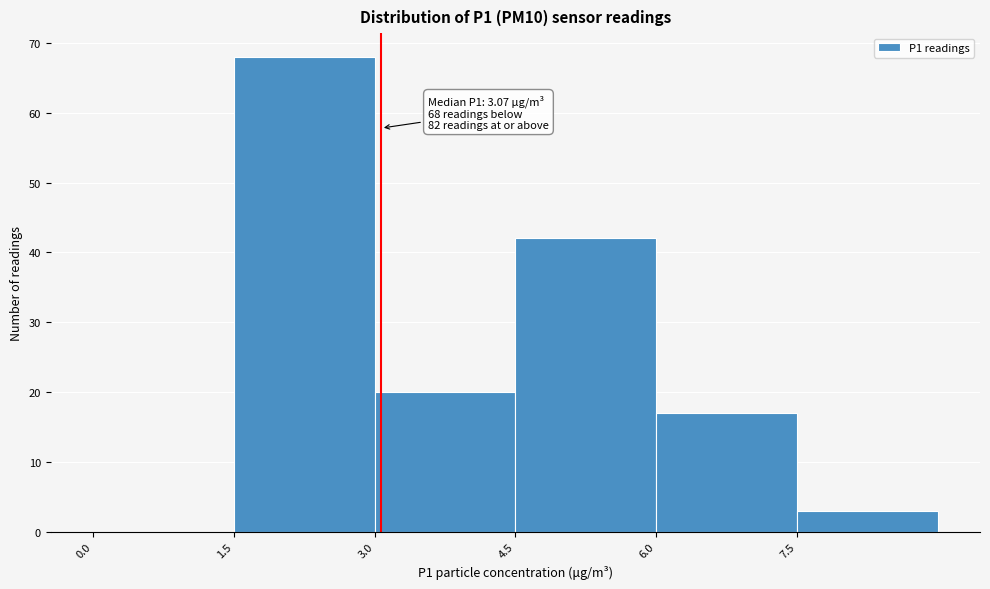

Over which range of the x-axis is the bar tallest?

1.5 to 3.0